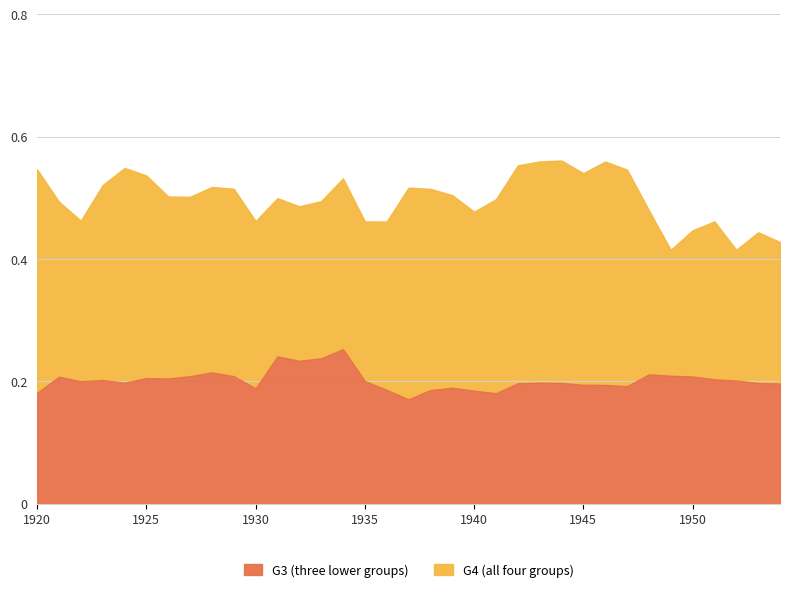

True or false: G4 (all four groups) and G3 (three lower groups) intersect in this chart.

False